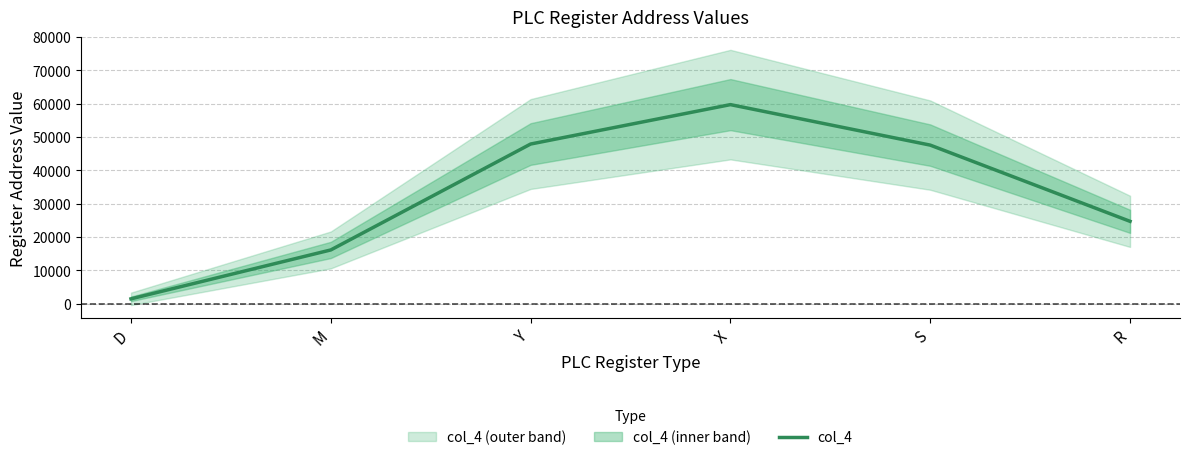

What is the sum of the values at Y and S?

95532.0